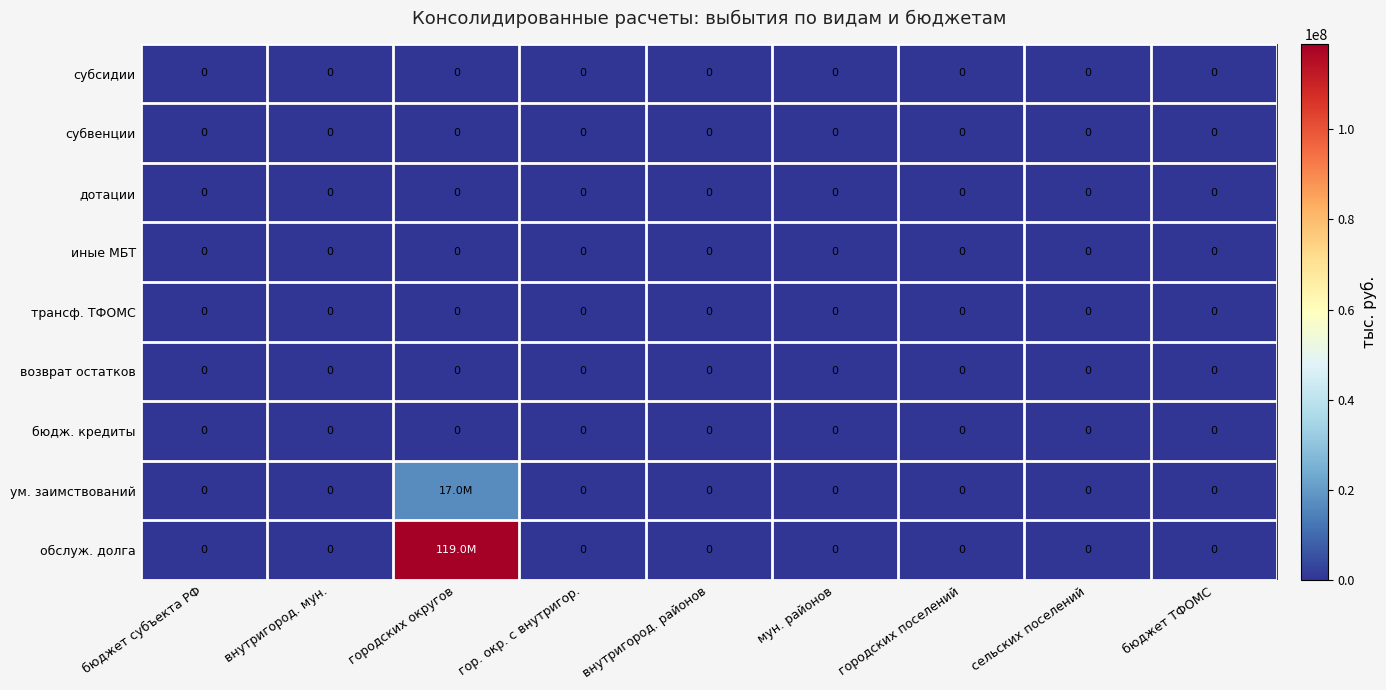

True or false: возврат остатков has a value of 0 at внутригород. районов.

True